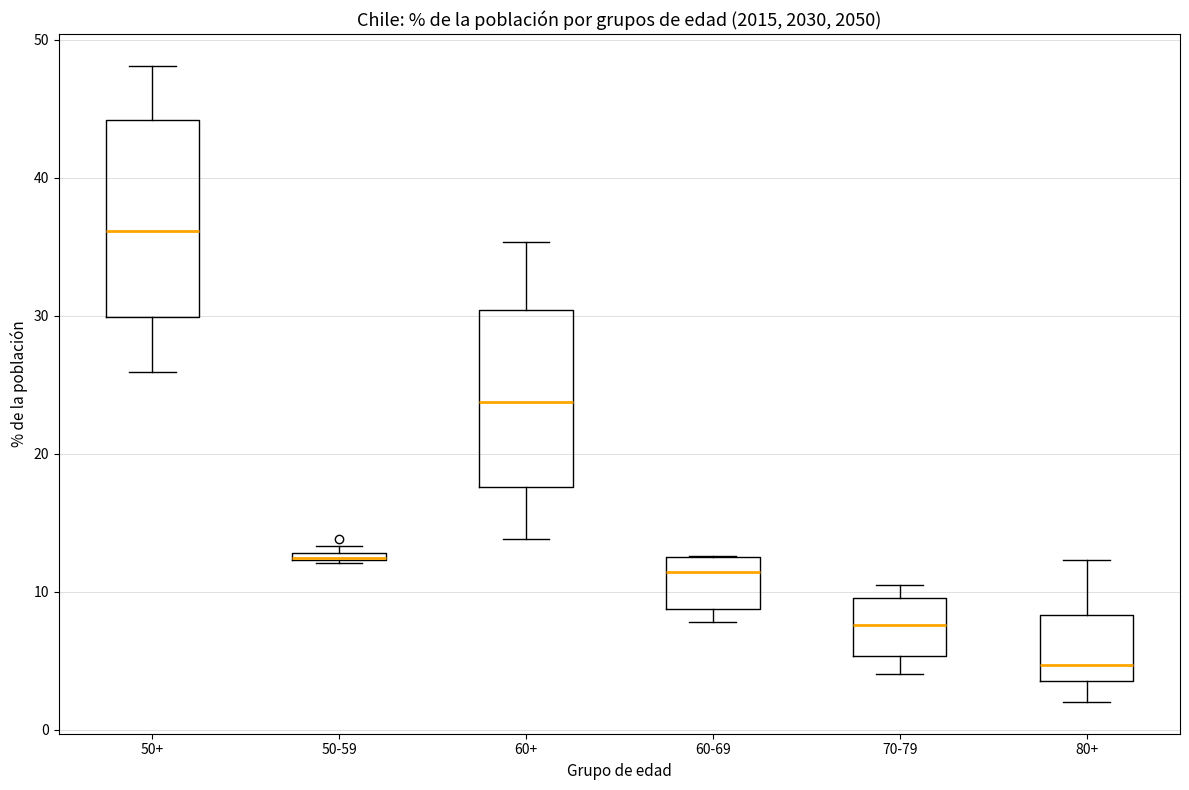

Comparing the boxes themselves (not the whiskers), which one is the tallest?

50+